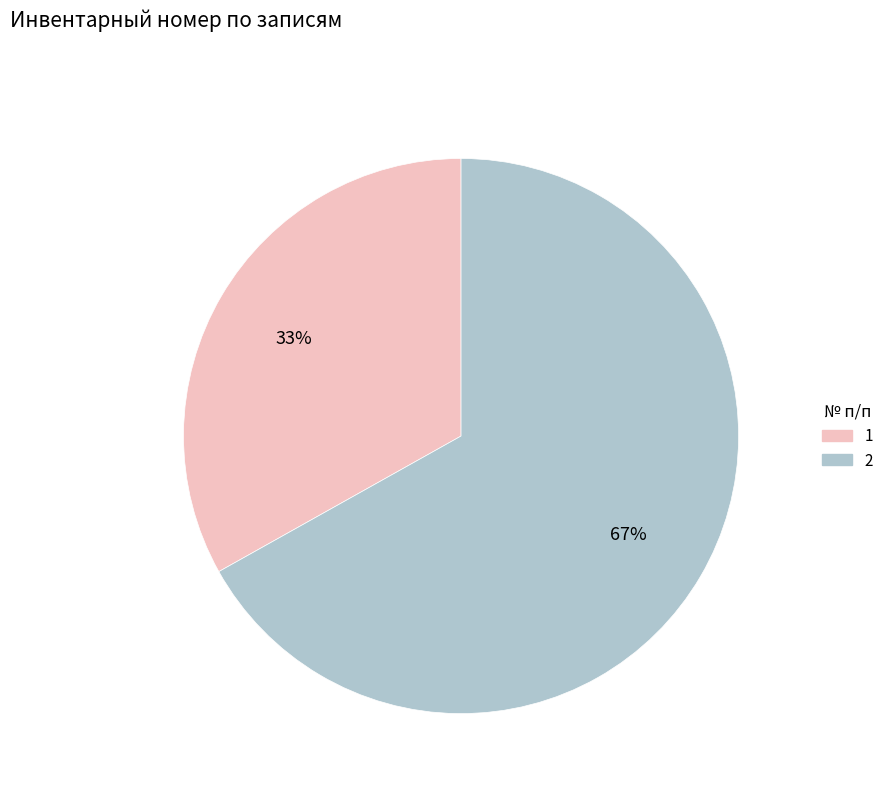

Do 2 and 1 together represent more than half of the pie?

Yes